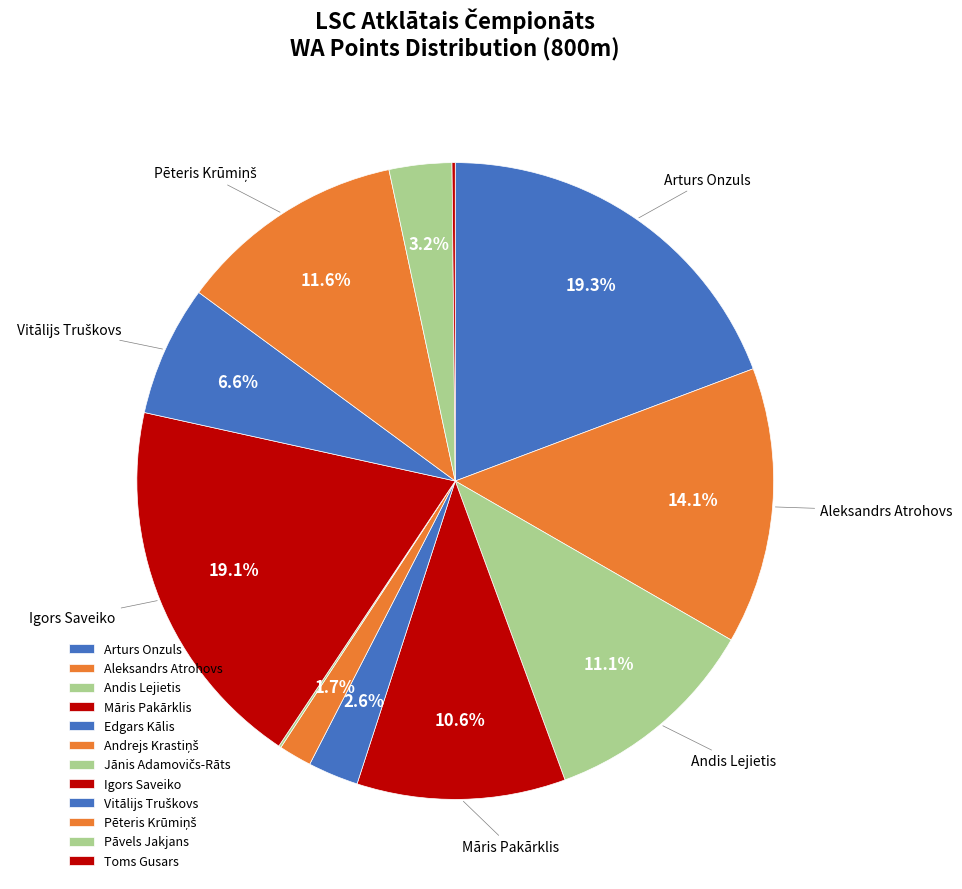

What percentage is NOT represented by Andrejs Krastiņš?

98.3%